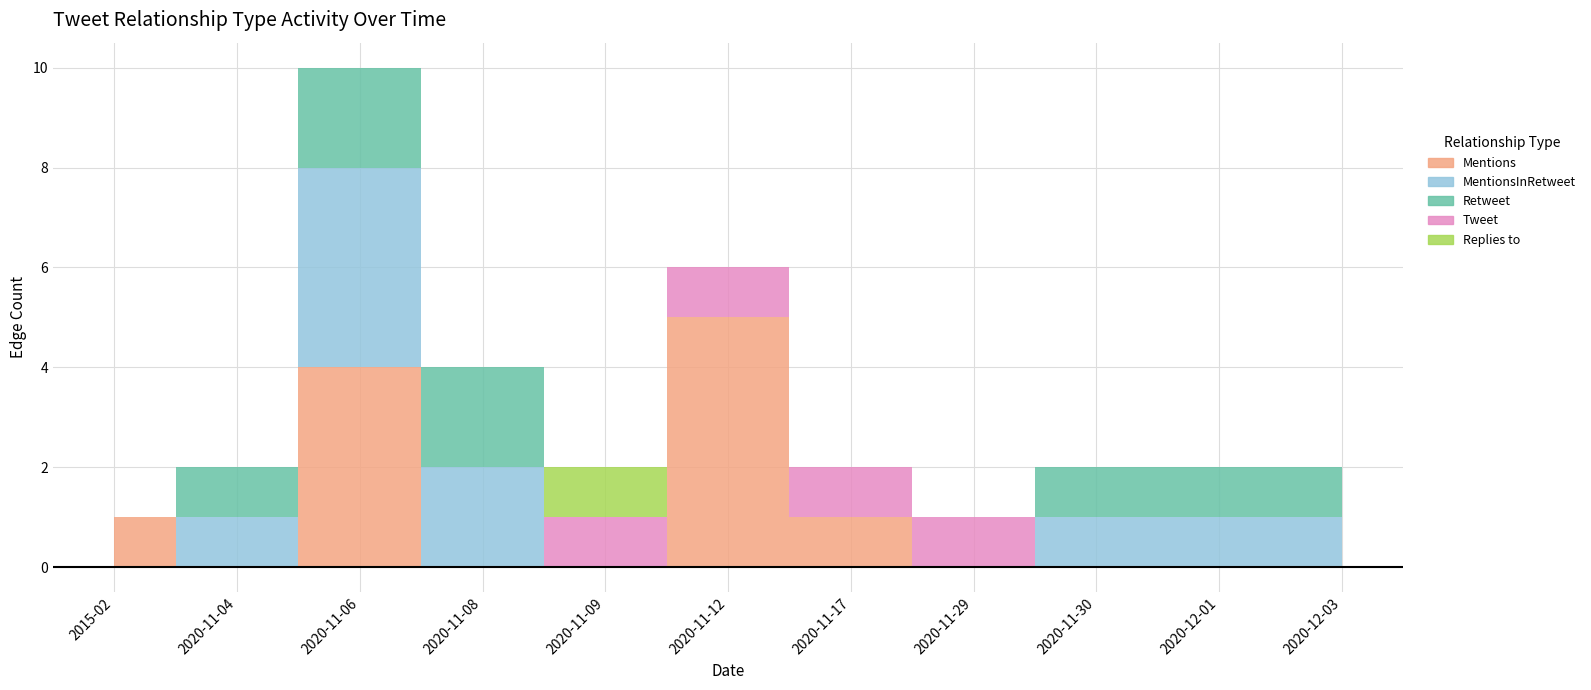

The value of MentionsInRetweet at 2015-02 is 2. True or false?

False